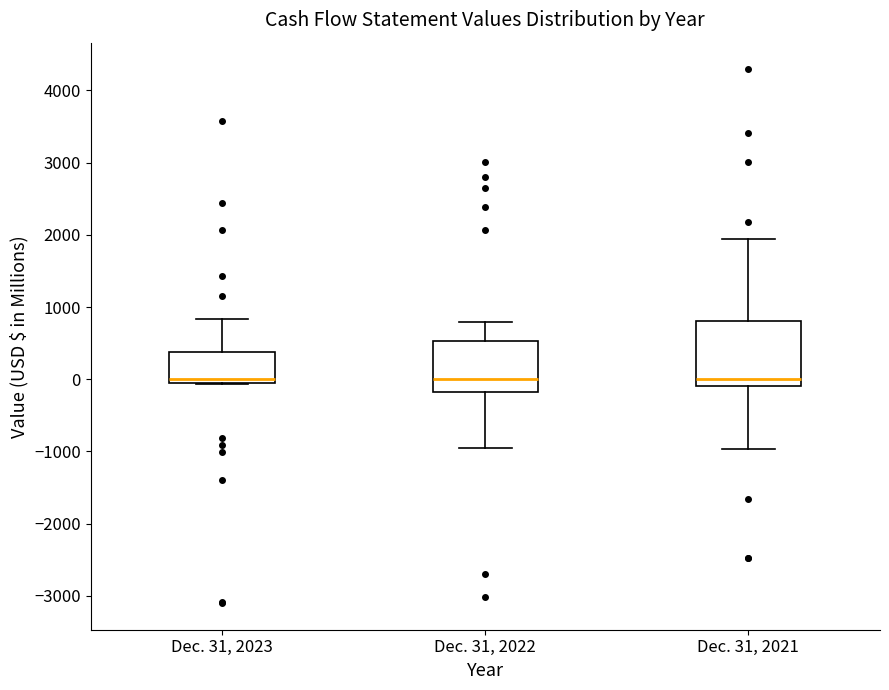

Where does the upper whisker of the box for Dec. 31, 2023 end on the y-axis? The values are not printed on the chart, so give them approximately, as read against the axis.

800